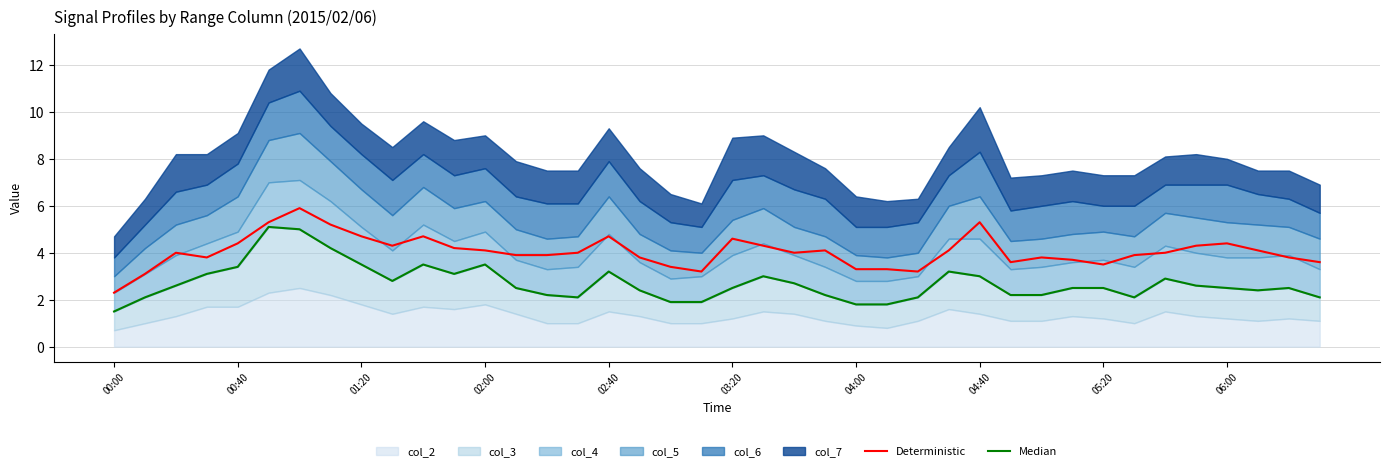

What is the minimum value for Deterministic?

2.3